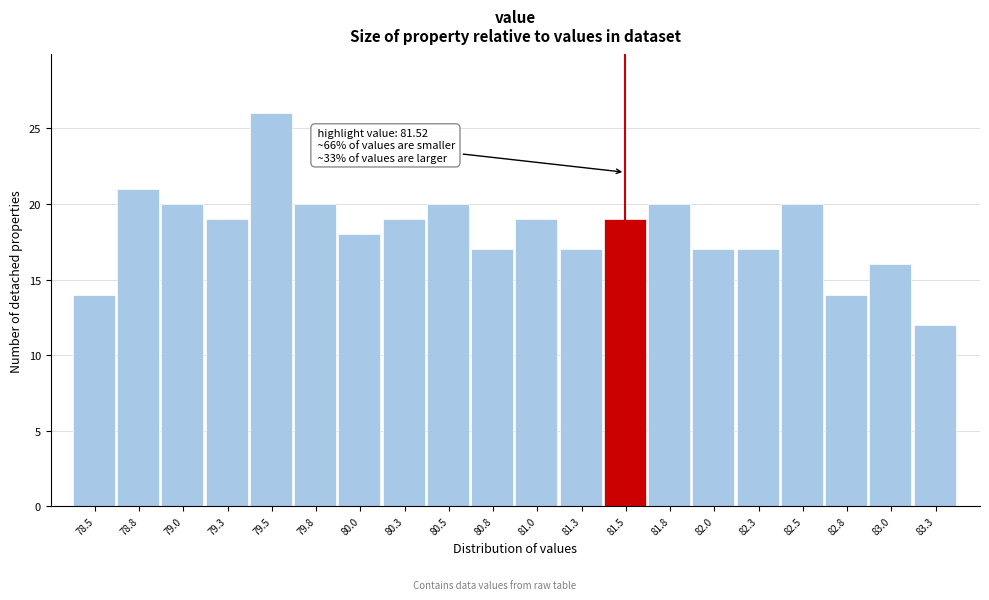

Over which range of the x-axis is the bar tallest?

79.40 to 79.65